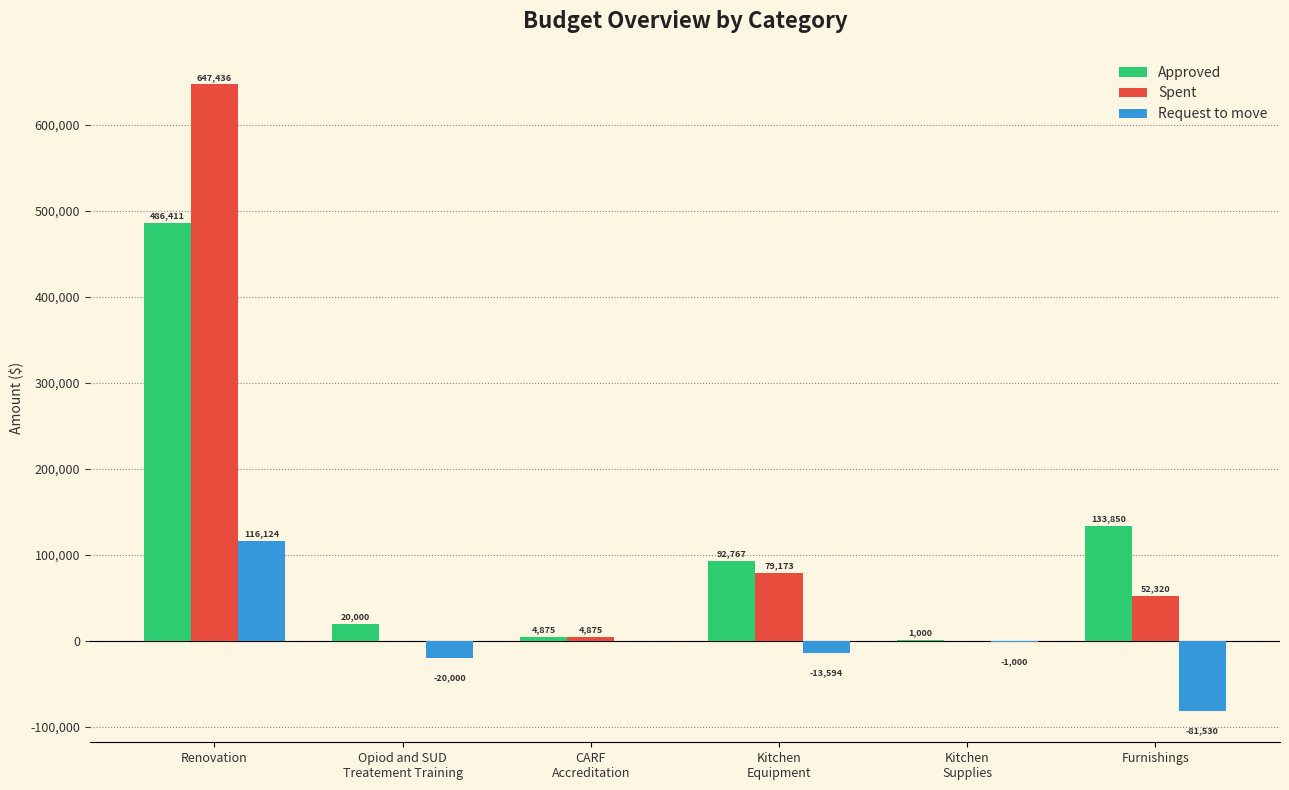

How many positive values does the Spent series have?

4